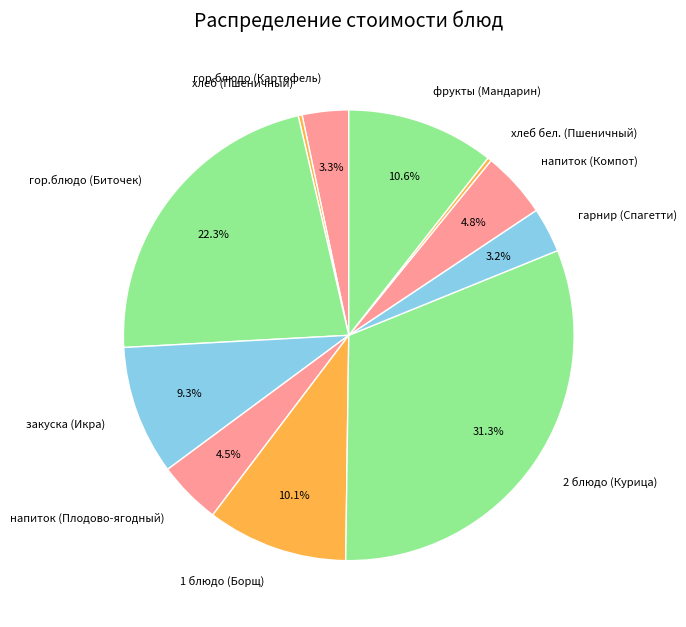

Is the sum of 2 блюдо (Курица) and фрукты (Мандарин) greater than half?

No